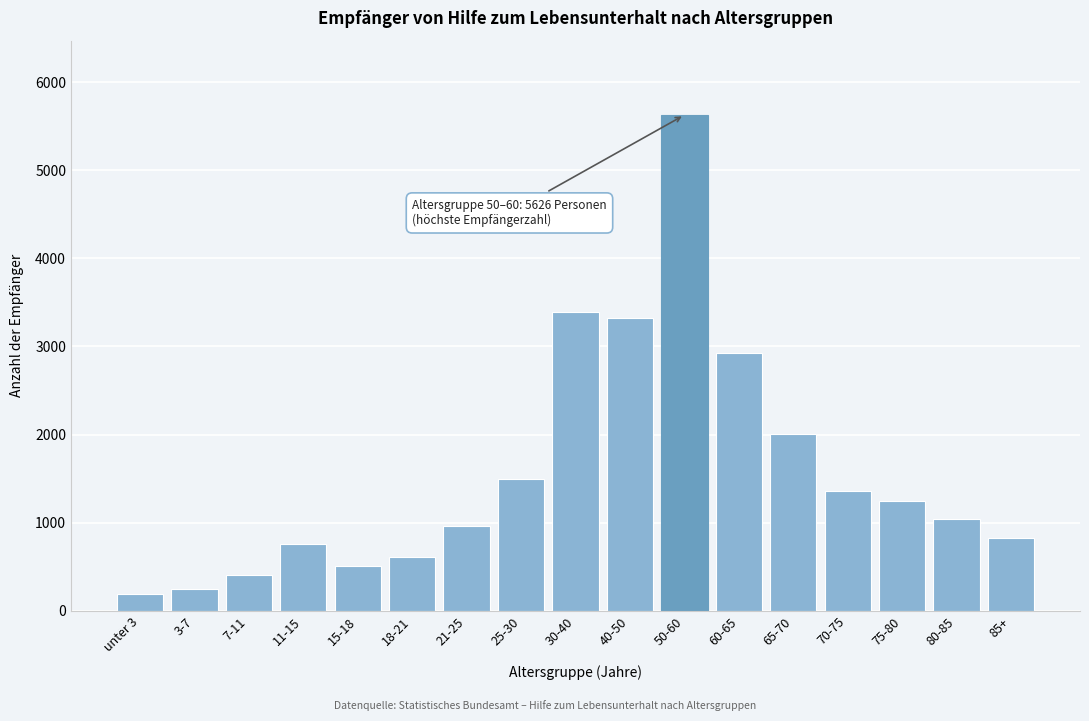

Reading left to right, list all the values displayed in this chart.

189	244	402	753	505	614	962	1501	3394	3319	5626	2929	2001	1360	1249	1040	823